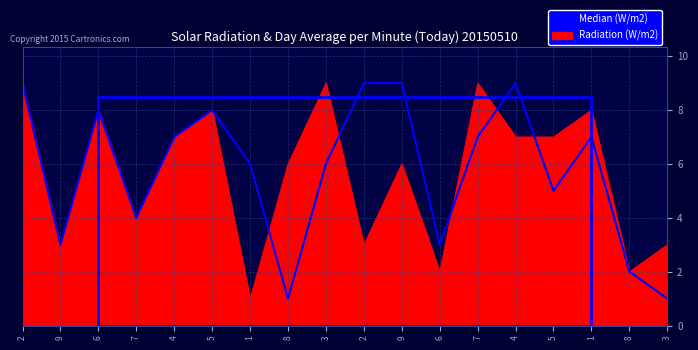

At how many categories does at least one series exceed 4?

13